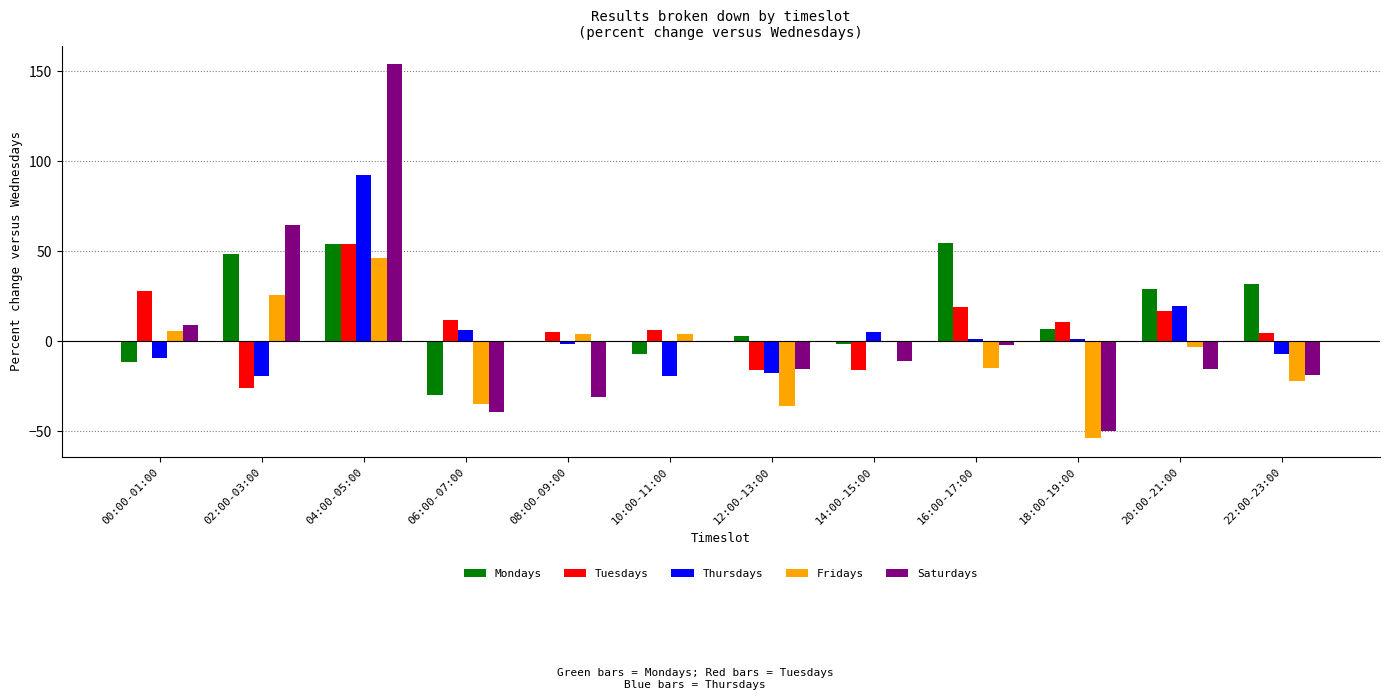

Which series has the widest spread of values?

Saturdays